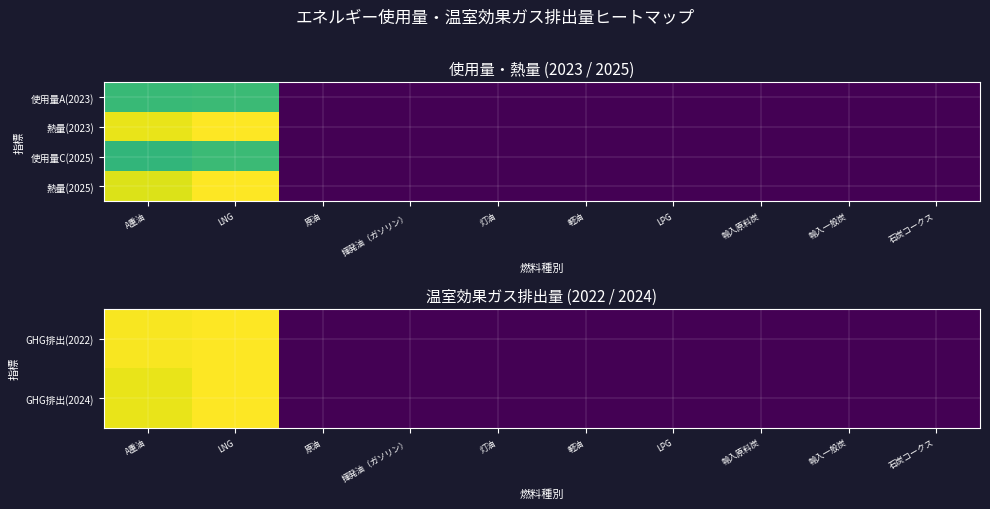

What is the difference between the maximum and minimum values in the 使用量C(2025) series?

8.6